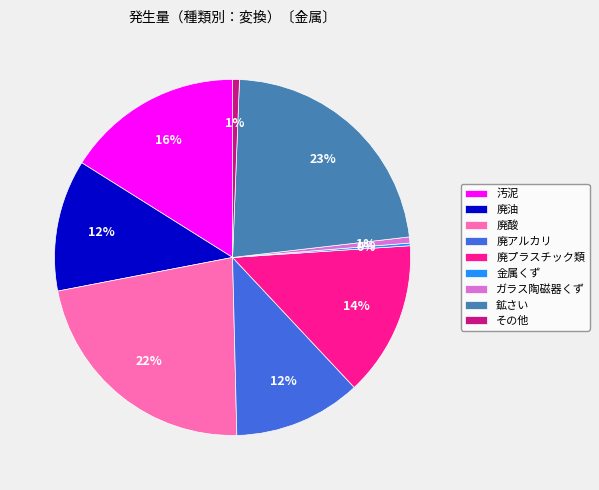

Is the sum of 鉱さい and 廃油 greater than half?

No